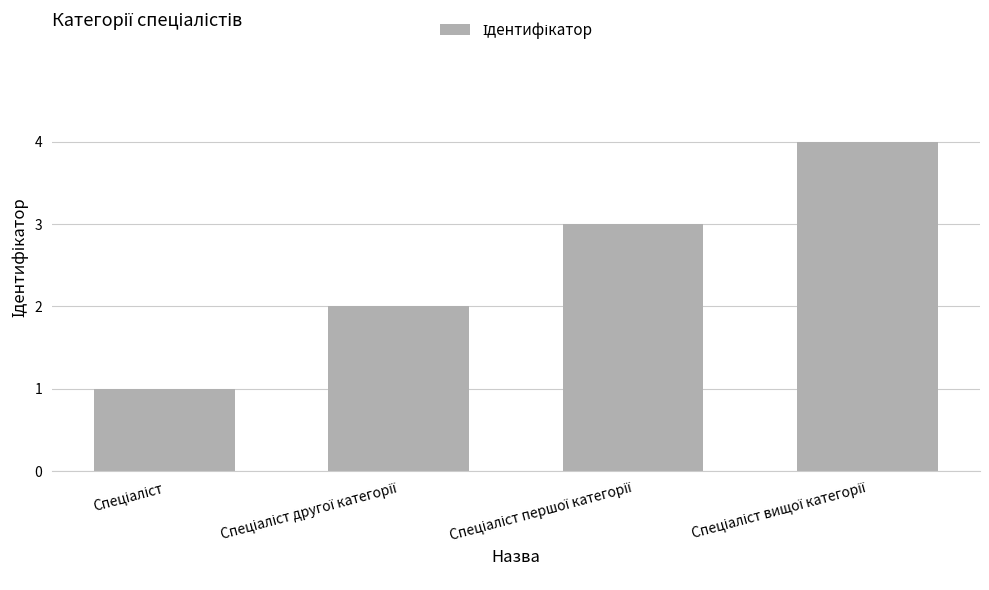

What is the difference between the maximum and minimum values?

3